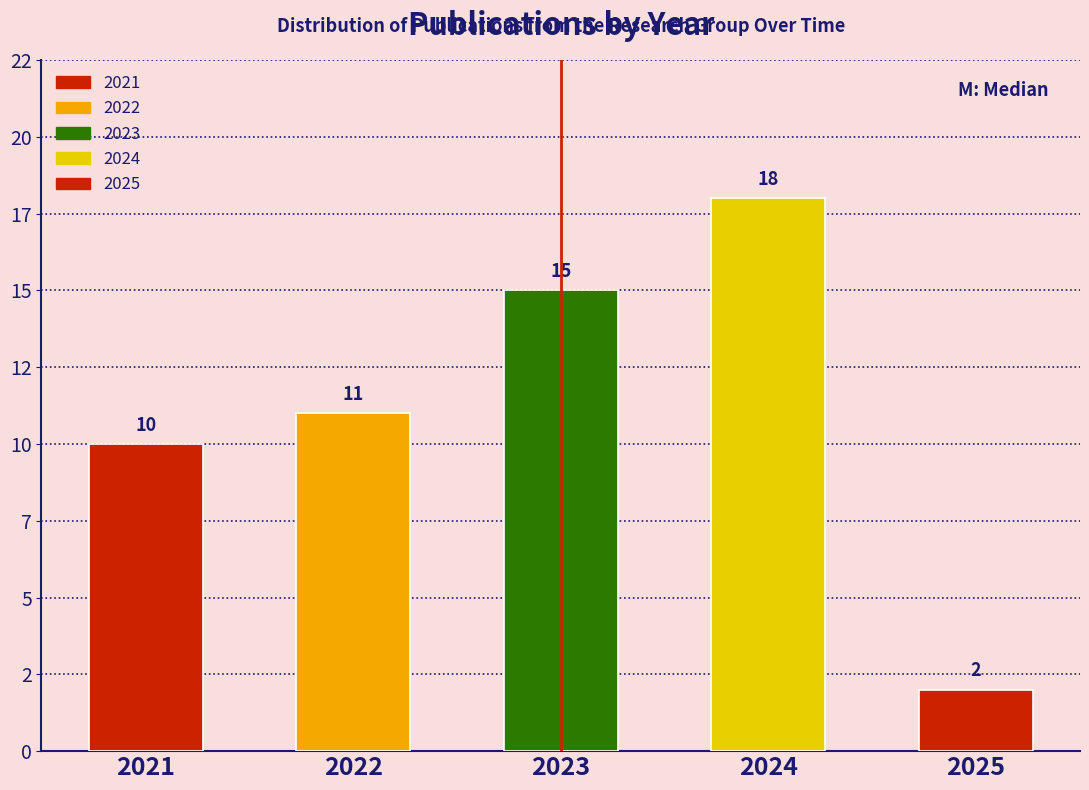

Does the chart contain any negative values?

No